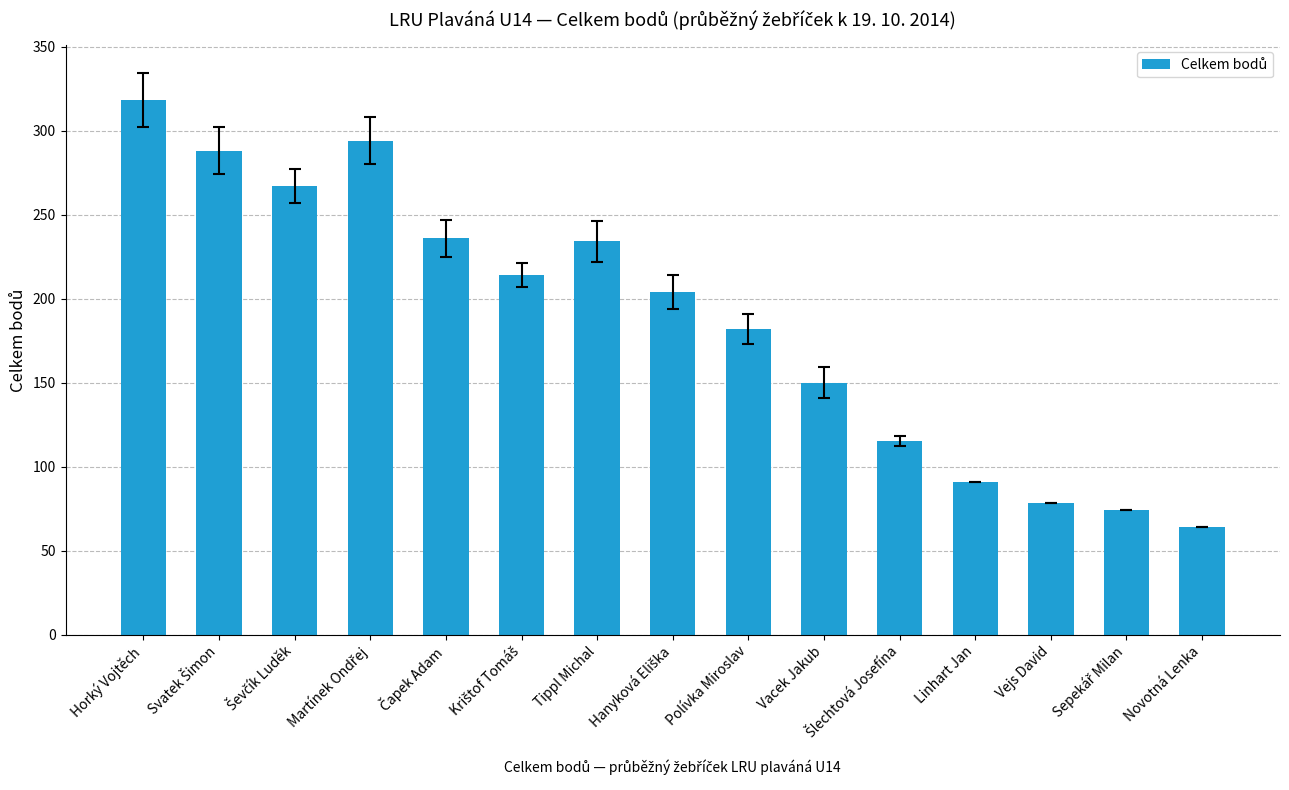

What is the average value?

187